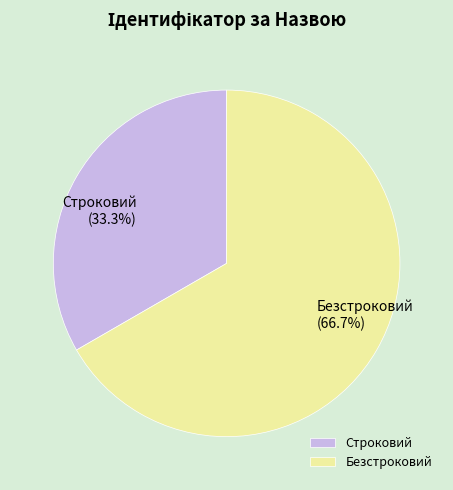

How many segments does this pie chart have?

2